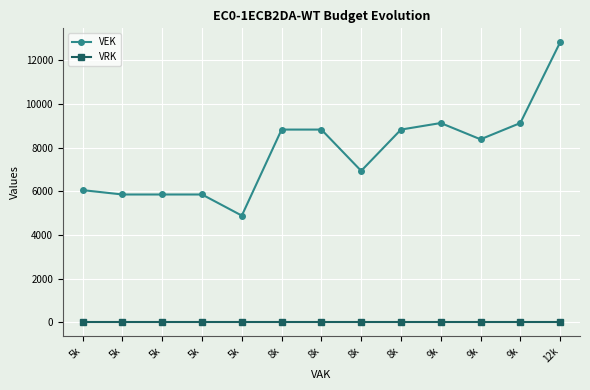

What is the label of the 10th point from the left?

9k